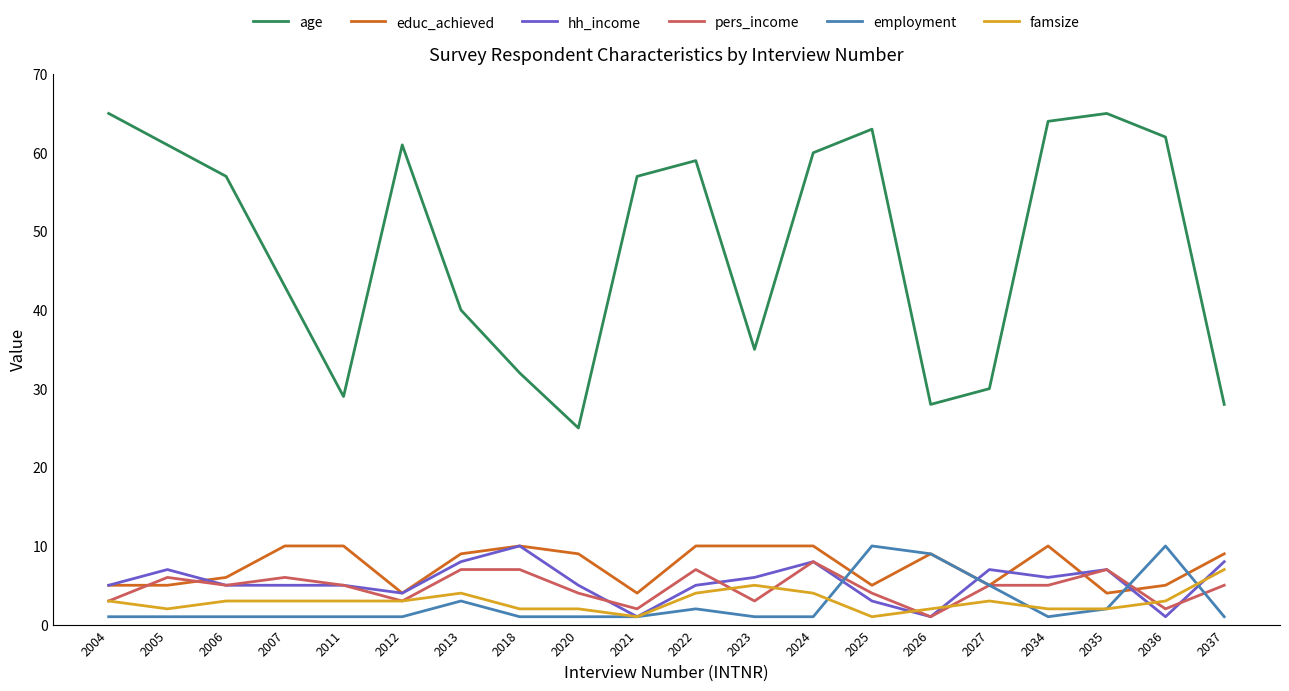

What are all the series names shown in the legend?

age, educ_achieved, hh_income, pers_income, employment, famsize